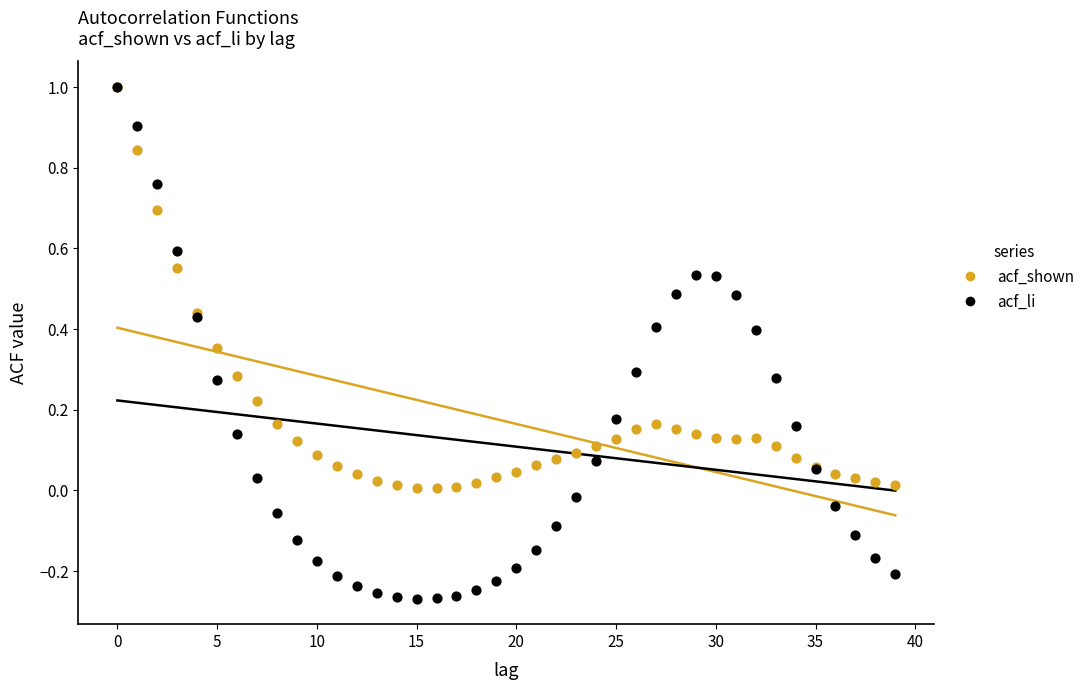

Which series reaches the minimum Y coordinate?

acf_li